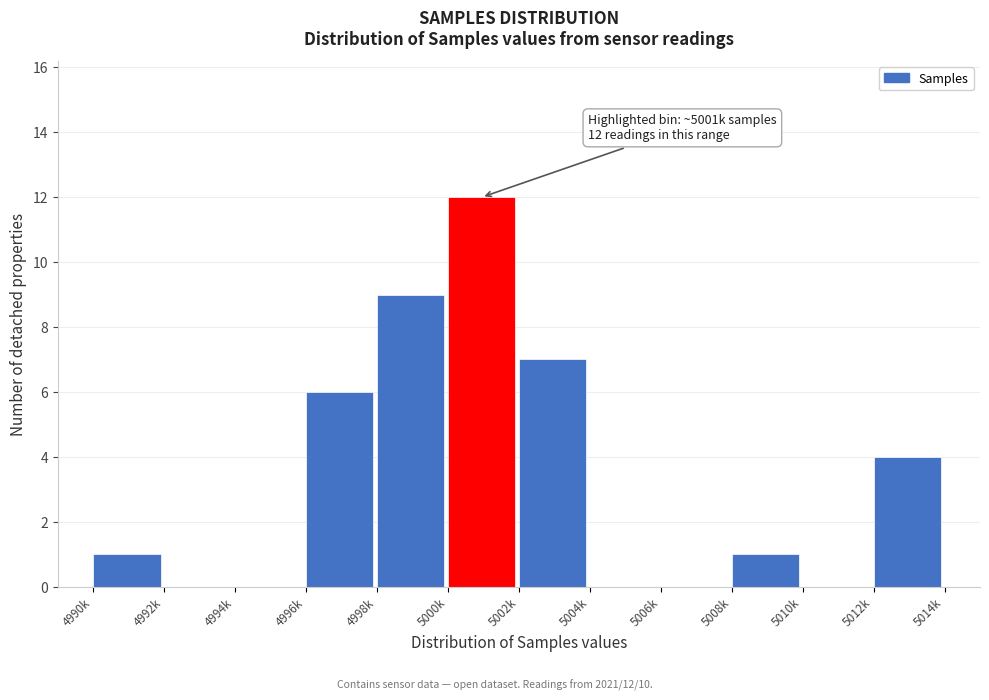

Reading right to left, transcribe all the data shown in this chart.

5012k=4	5010k=0	5008k=1	5006k=0	5004k=0	5002k=7	5000k=12	4998k=9	4996k=6	4994k=0	4992k=0	4990k=1